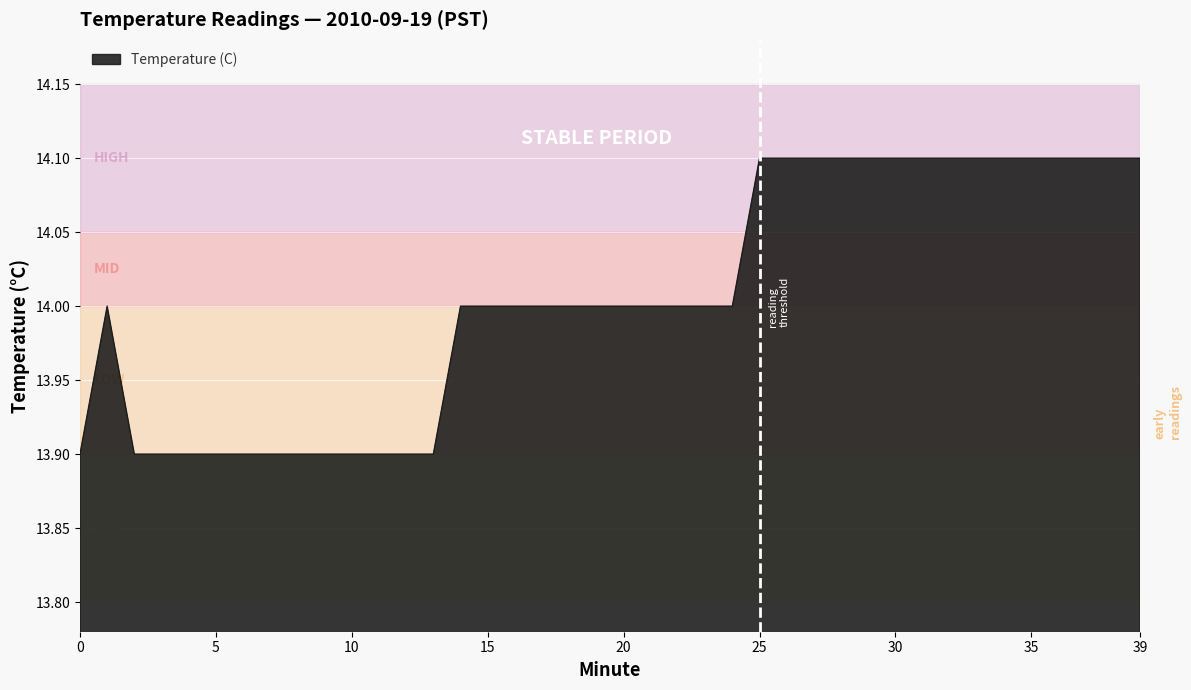

What is the smallest value displayed?

13.9